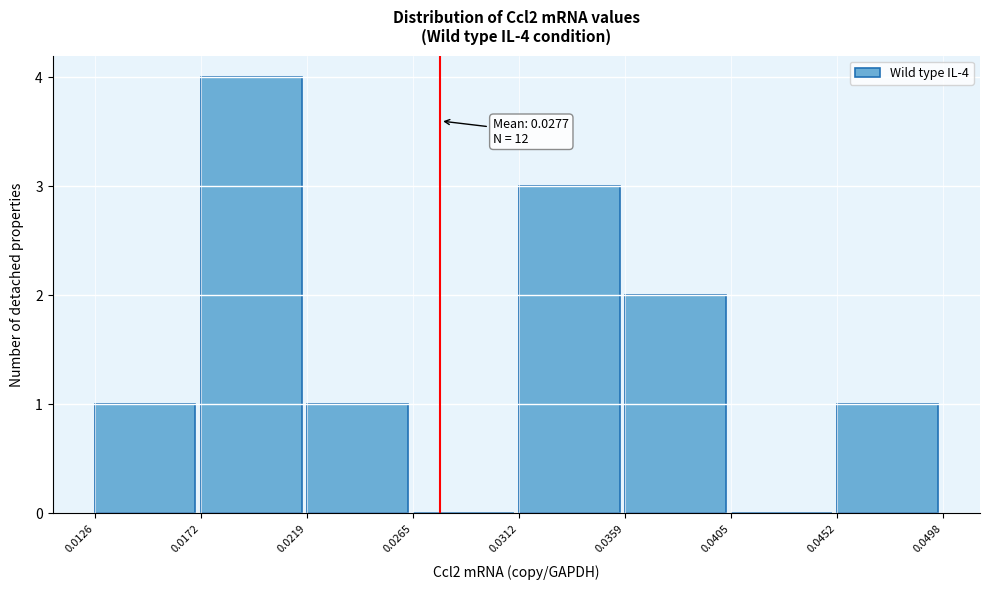

Over which range of the x-axis is the bar tallest?

0.0172 to 0.0219